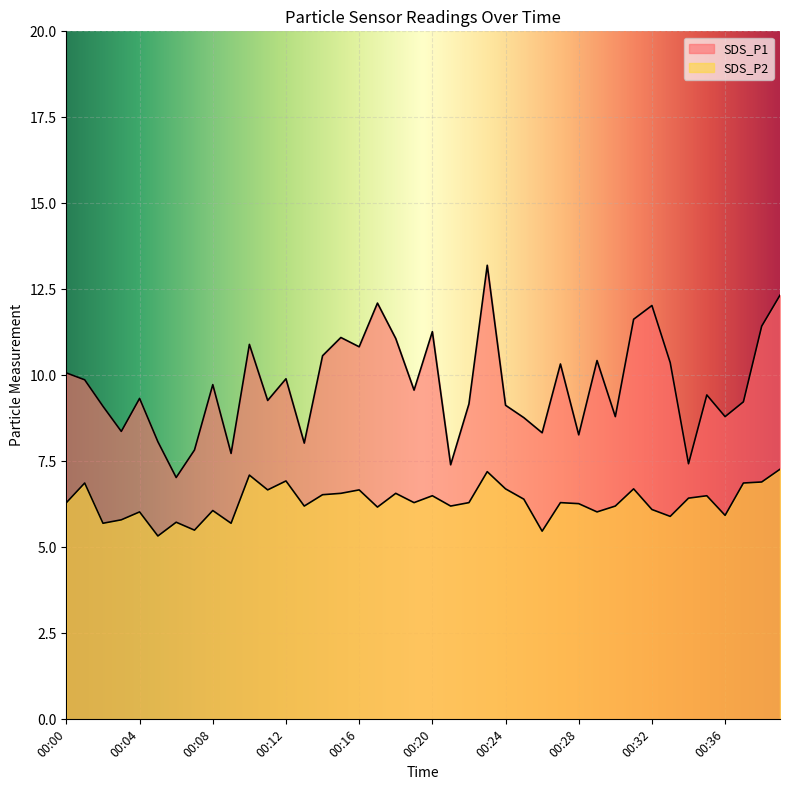

Between 00:32 and 00:25, which is larger?

00:32